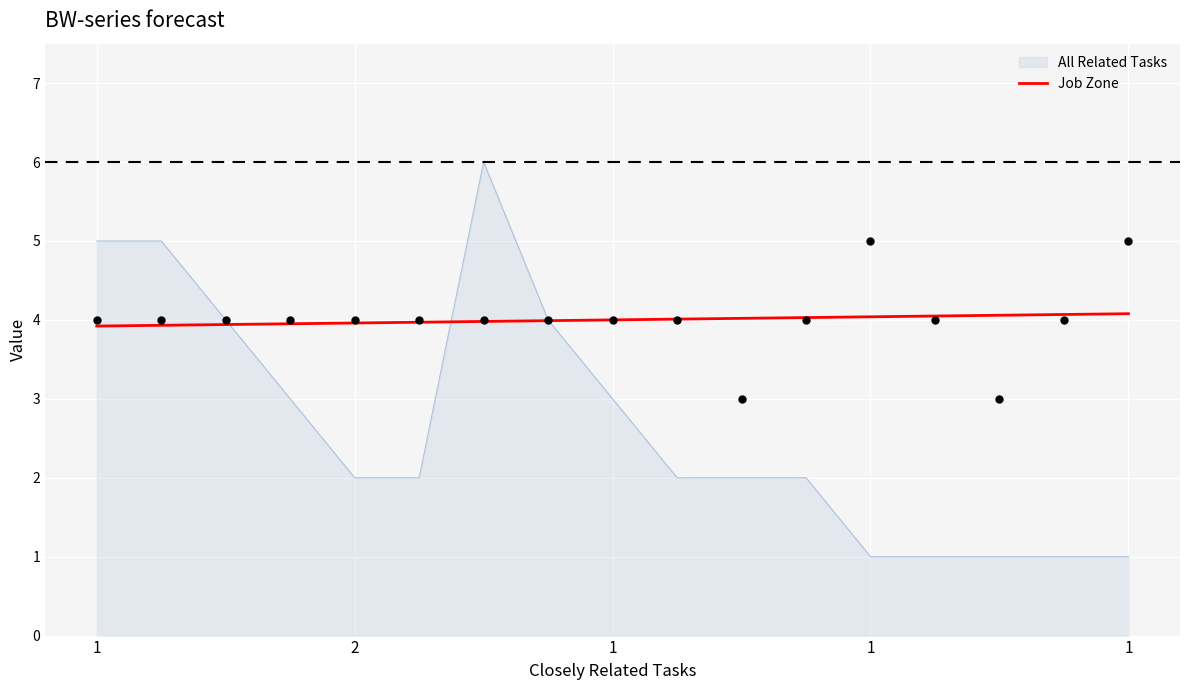

What is the change in value from 2 to 11?

+0.1